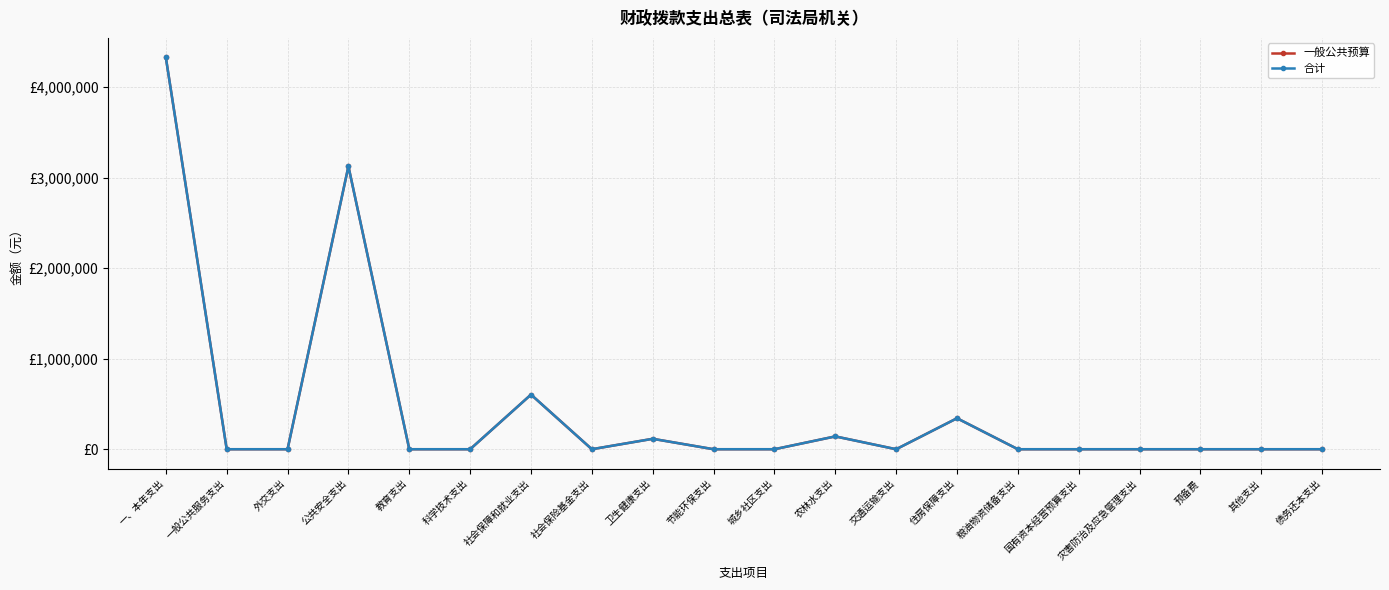

Is this an area chart (filled region under the line)?

No